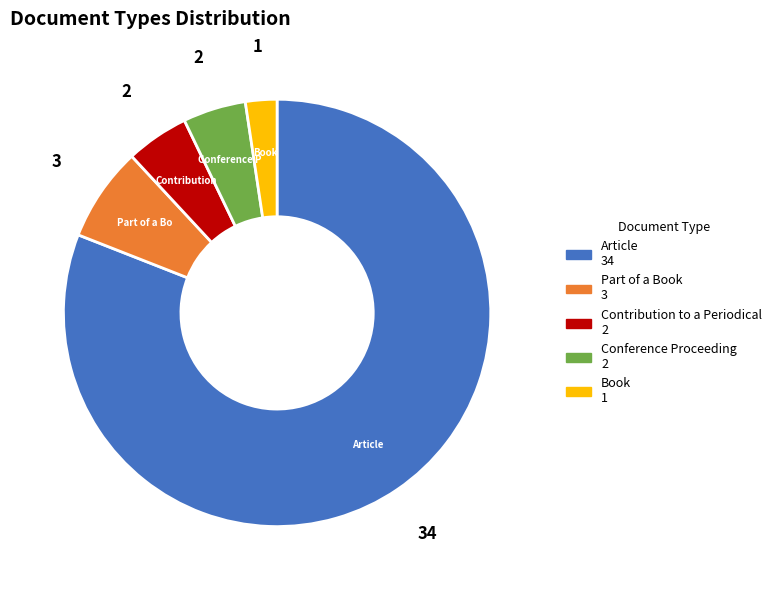

Is there a majority slice in this chart?

Yes